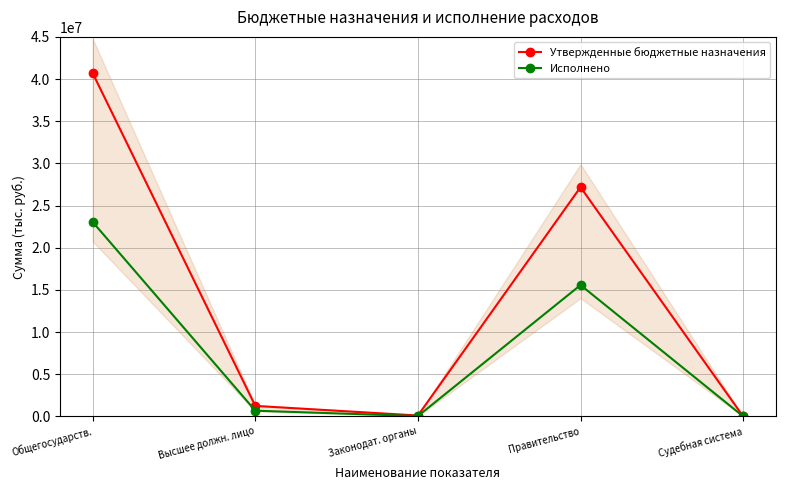

What is the label of the 2nd point from the left?

Высшее должн. лицо